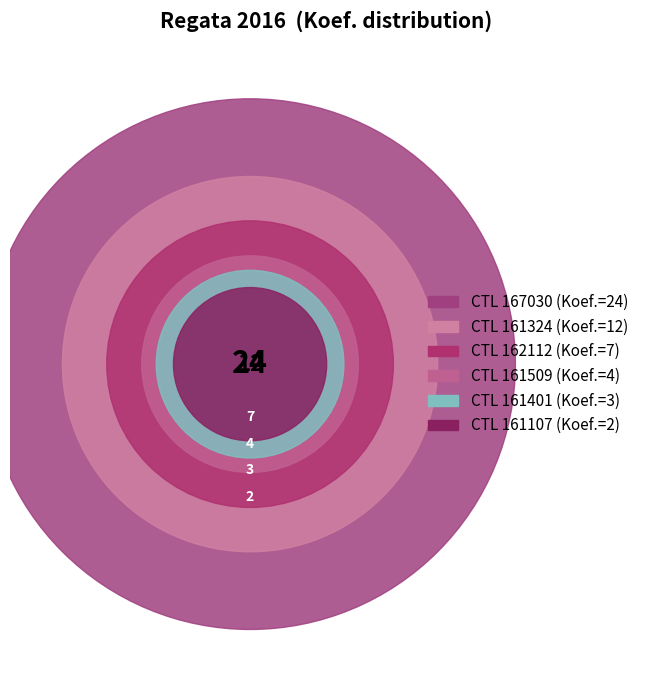

True or false: 162112 accounts for 13% of the total.

True